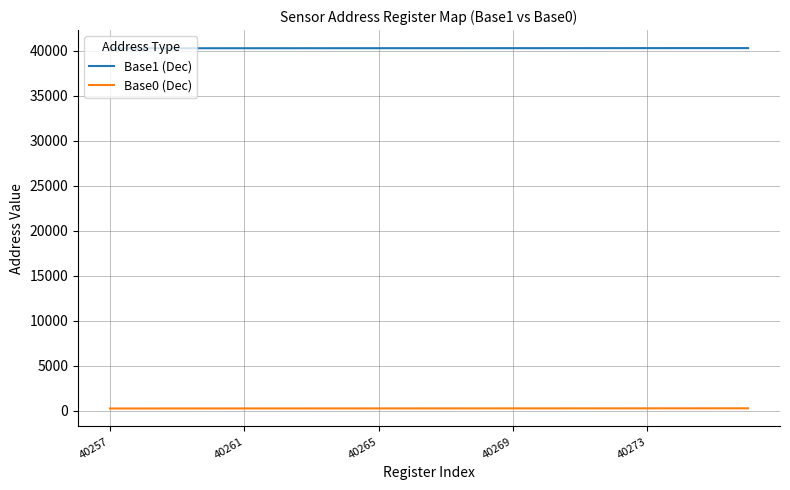

True or false: Base0 (Dec) and Base1 (Dec) intersect in this chart.

False